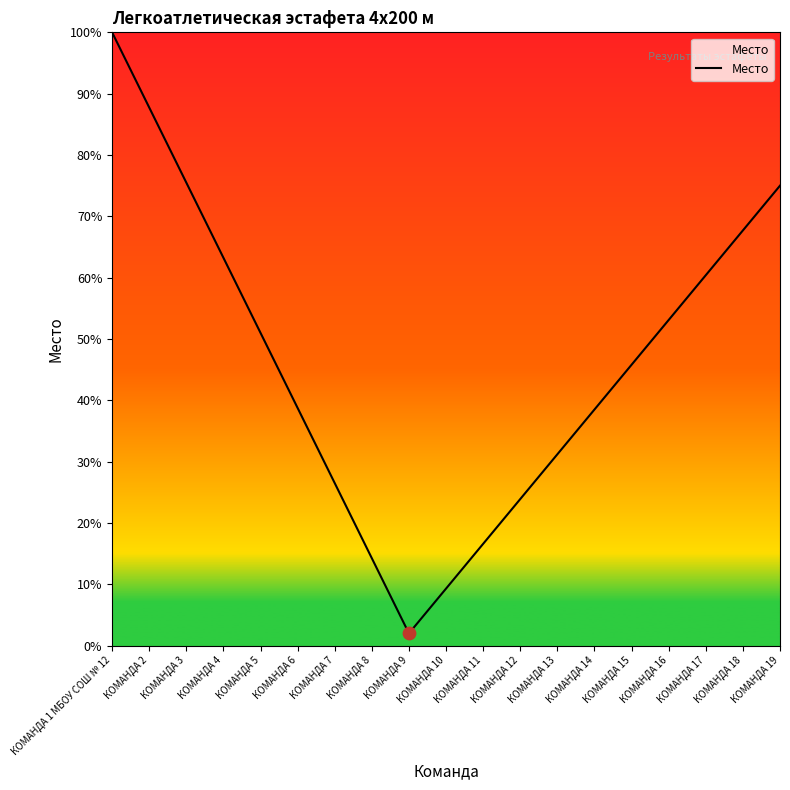

Which has a higher value, КОМАНДА 4 or КОМАНДА 5?

КОМАНДА 4